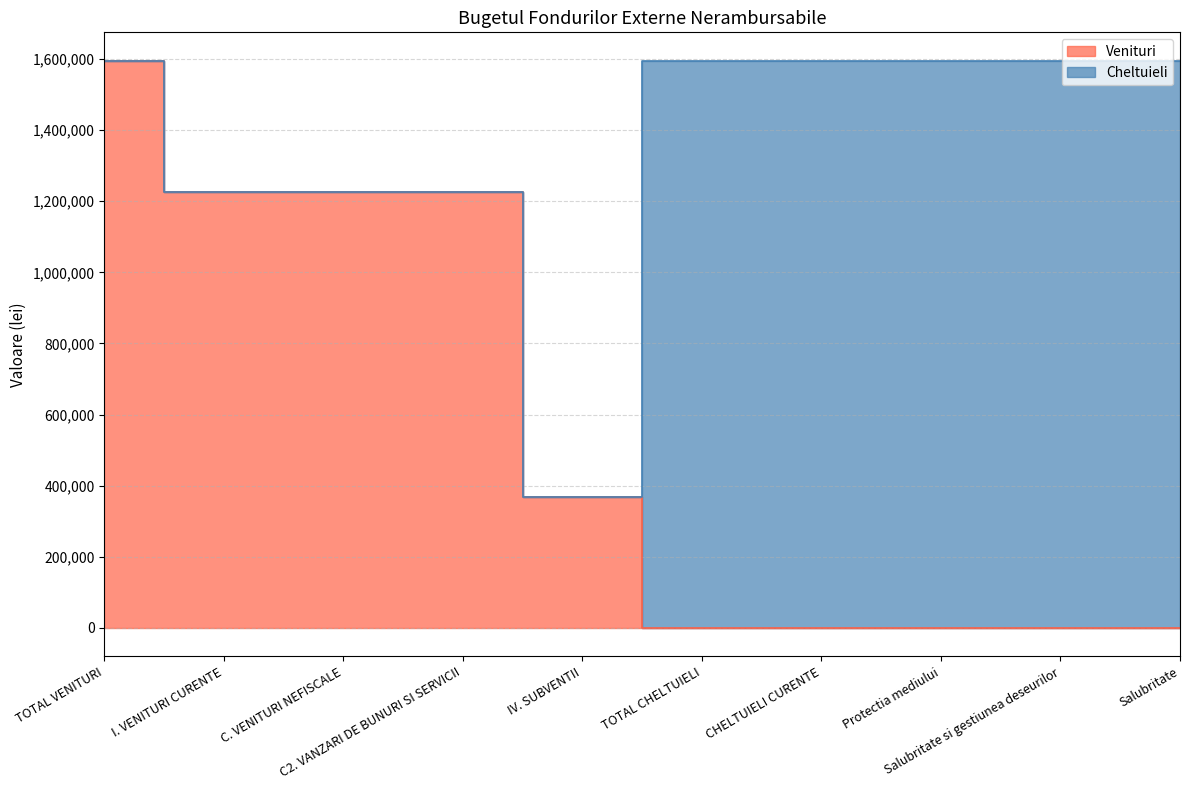

How many positive values are there?

5